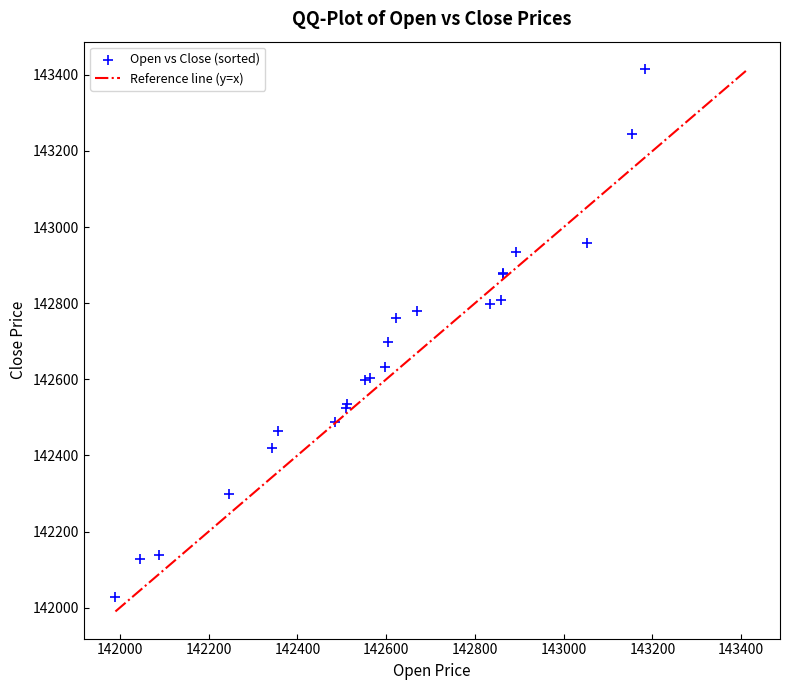

What Y value in the scatter plot is closest to 142721?

142698